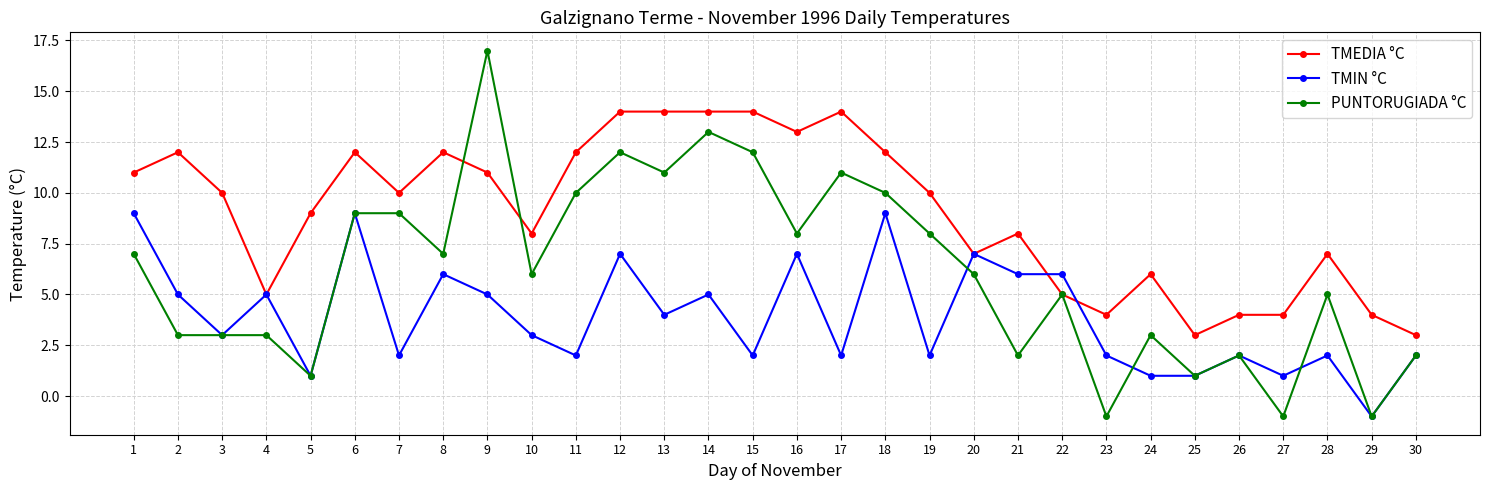

What is the maximum value for PUNTORUGIADA °C?

17